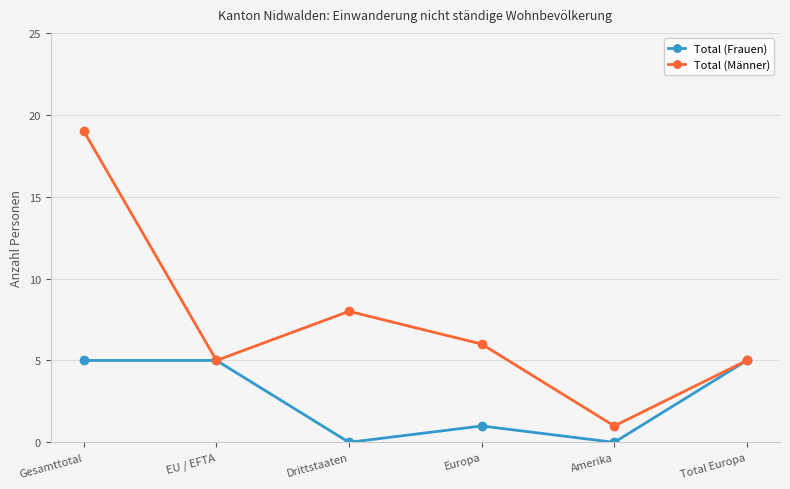

At which category is the sum across all series the highest?

Gesamttotal